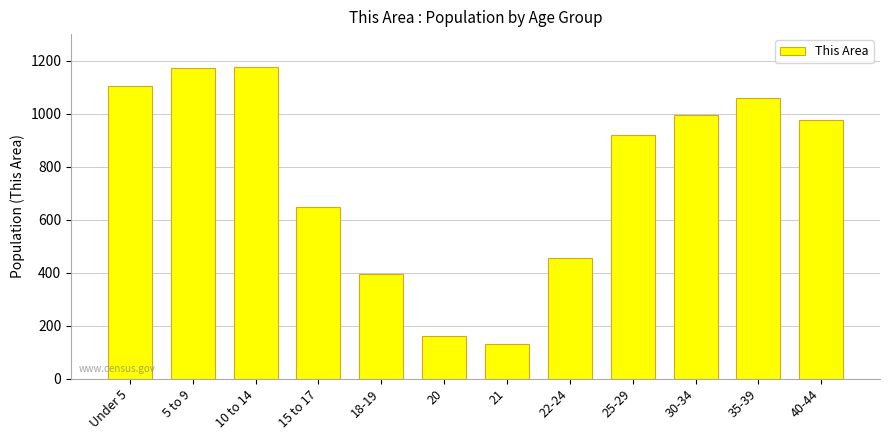

Are the bars horizontal?

No